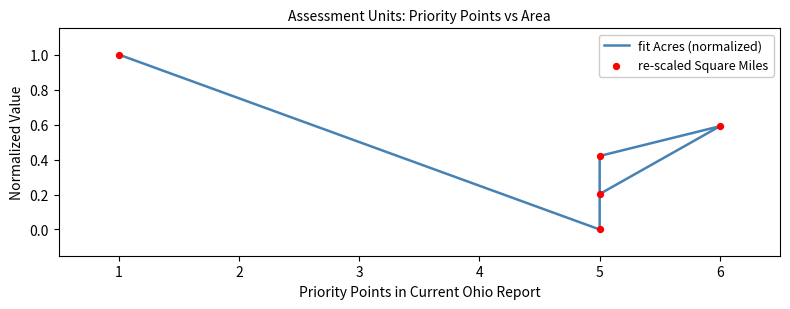

Which series has the largest total across all categories?

fit Acres (normalized)